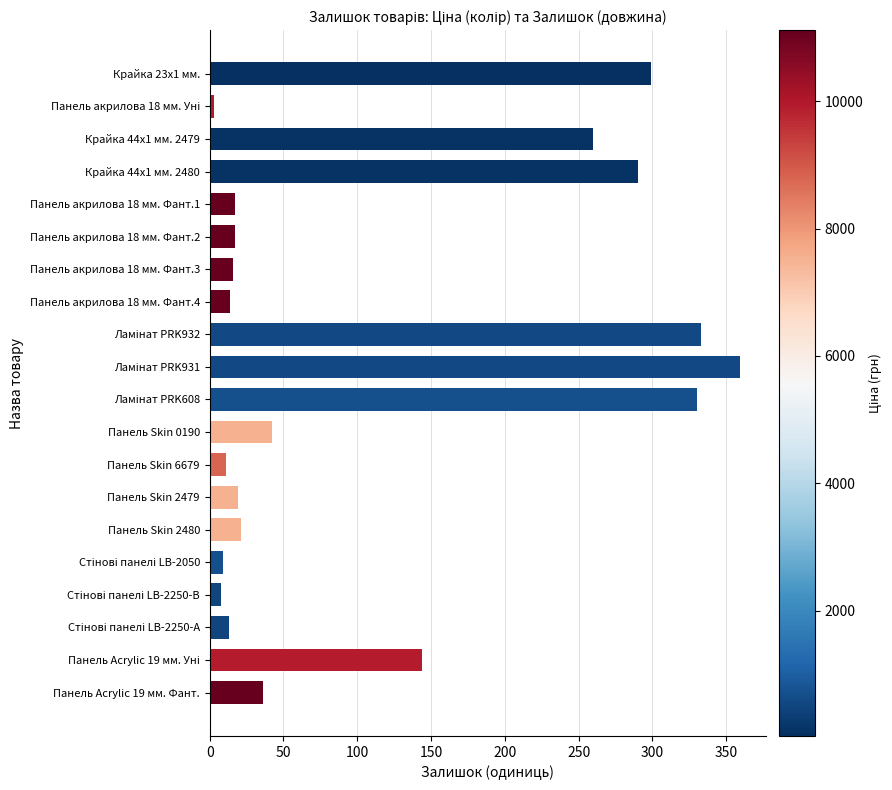

What is the change in value from Крайка 44x1 мм. 2480 to Панель Skin 6679?

-279